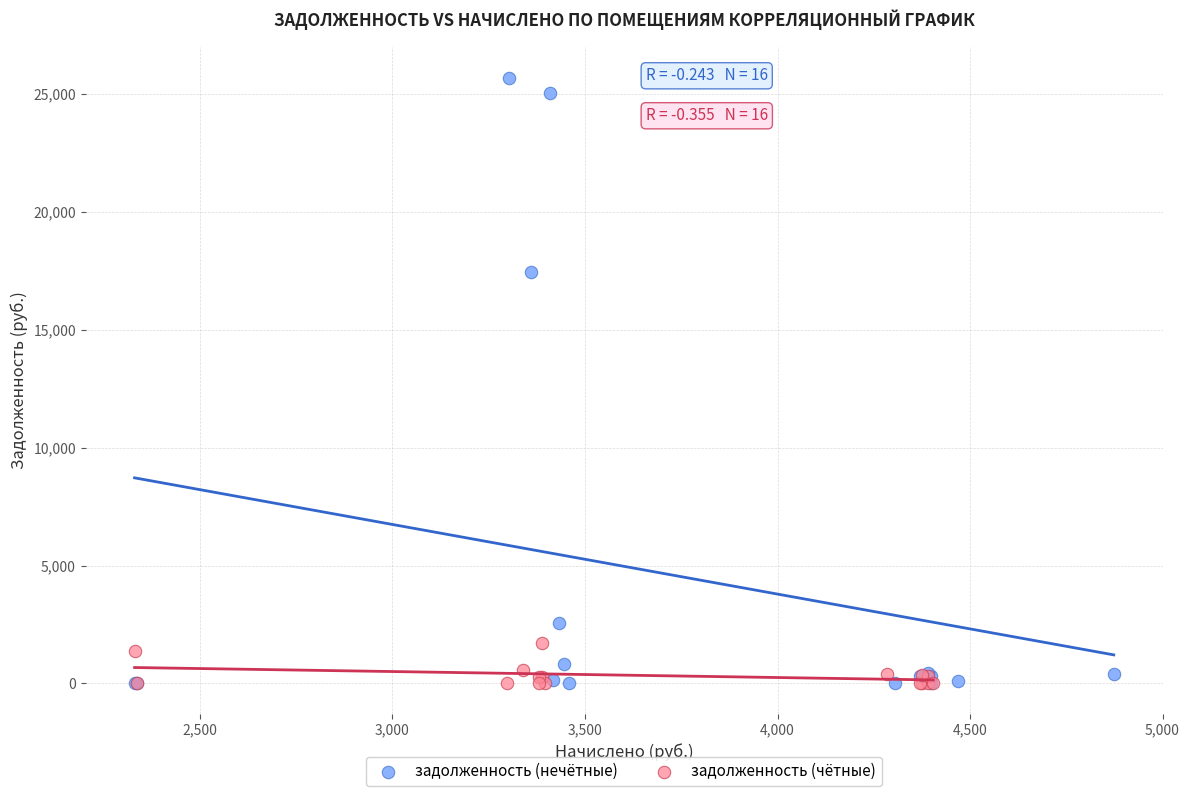

Which series has the widest spread of Y values?

задолженность (нечётные)